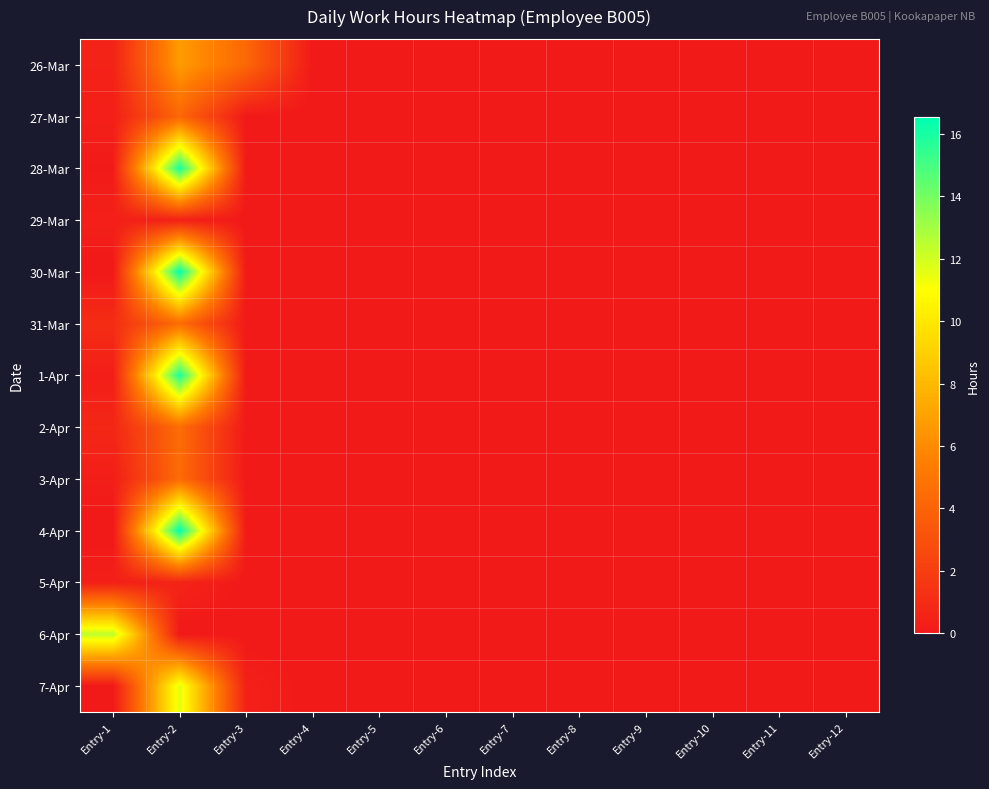

Reading right to left, transcribe all the data shown in this chart.

26-Mar: Entry-12=0.0	Entry-11=0.0	Entry-10=0.0	Entry-9=0.0	Entry-8=0.0	Entry-7=0.0	Entry-6=0.0	Entry-5=0.0	Entry-4=0.0	Entry-3=4.3	Entry-2=6.8	Entry-1=0.5
27-Mar: Entry-12=0.0	Entry-11=0.0	Entry-10=0.0	Entry-9=0.0	Entry-8=0.0	Entry-7=0.0	Entry-6=0.0	Entry-5=0.0	Entry-4=0.0	Entry-3=0.0	Entry-2=4.2	Entry-1=0.3
28-Mar: Entry-12=0.0	Entry-11=0.0	Entry-10=0.0	Entry-9=0.0	Entry-8=0.0	Entry-7=0.0	Entry-6=0.0	Entry-5=0.0	Entry-4=0.0	Entry-3=0.0	Entry-2=16.1	Entry-1=0.1
29-Mar: Entry-12=0.0	Entry-11=0.0	Entry-10=0.0	Entry-9=0.0	Entry-8=0.0	Entry-7=0.0	Entry-6=0.0	Entry-5=0.0	Entry-4=0.0	Entry-3=0.0	Entry-2=0.5	Entry-1=0.4
30-Mar: Entry-12=0.0	Entry-11=0.0	Entry-10=0.0	Entry-9=0.0	Entry-8=0.0	Entry-7=0.0	Entry-6=0.0	Entry-5=0.0	Entry-4=0.0	Entry-3=0.0	Entry-2=16.4	Entry-1=0.0
31-Mar: Entry-12=0.0	Entry-11=0.0	Entry-10=0.0	Entry-9=0.0	Entry-8=0.0	Entry-7=0.0	Entry-6=0.0	Entry-5=0.0	Entry-4=0.0	Entry-3=0.0	Entry-2=4.5	Entry-1=1.1
1-Apr: Entry-12=0.0	Entry-11=0.0	Entry-10=0.0	Entry-9=0.0	Entry-8=0.0	Entry-7=0.0	Entry-6=0.0	Entry-5=0.0	Entry-4=0.0	Entry-3=0.0	Entry-2=15.9	Entry-1=0.3
2-Apr: Entry-12=0.0	Entry-11=0.0	Entry-10=0.0	Entry-9=0.0	Entry-8=0.0	Entry-7=0.0	Entry-6=0.0	Entry-5=0.0	Entry-4=0.0	Entry-3=0.0	Entry-2=4.5	Entry-1=0.8
3-Apr: Entry-12=0.0	Entry-11=0.0	Entry-10=0.0	Entry-9=0.0	Entry-8=0.0	Entry-7=0.0	Entry-6=0.0	Entry-5=0.0	Entry-4=0.0	Entry-3=0.0	Entry-2=4.4	Entry-1=0.3
4-Apr: Entry-12=0.0	Entry-11=0.0	Entry-10=0.0	Entry-9=0.0	Entry-8=0.0	Entry-7=0.0	Entry-6=0.0	Entry-5=0.0	Entry-4=0.0	Entry-3=0.0	Entry-2=16.5	Entry-1=0.0
5-Apr: Entry-12=0.0	Entry-11=0.0	Entry-10=0.0	Entry-9=0.0	Entry-8=0.0	Entry-7=0.0	Entry-6=0.0	Entry-5=0.0	Entry-4=0.0	Entry-3=0.0	Entry-2=0.6	Entry-1=0.3
6-Apr: Entry-12=0.0	Entry-11=0.0	Entry-10=0.0	Entry-9=0.0	Entry-8=0.0	Entry-7=0.0	Entry-6=0.0	Entry-5=0.0	Entry-4=0.0	Entry-3=0.0	Entry-2=0.0	Entry-1=12.4
7-Apr: Entry-12=0.0	Entry-11=0.0	Entry-10=0.0	Entry-9=0.0	Entry-8=0.0	Entry-7=0.0	Entry-6=0.0	Entry-5=0.0	Entry-4=0.0	Entry-3=0.4	Entry-2=11.6	Entry-1=0.0